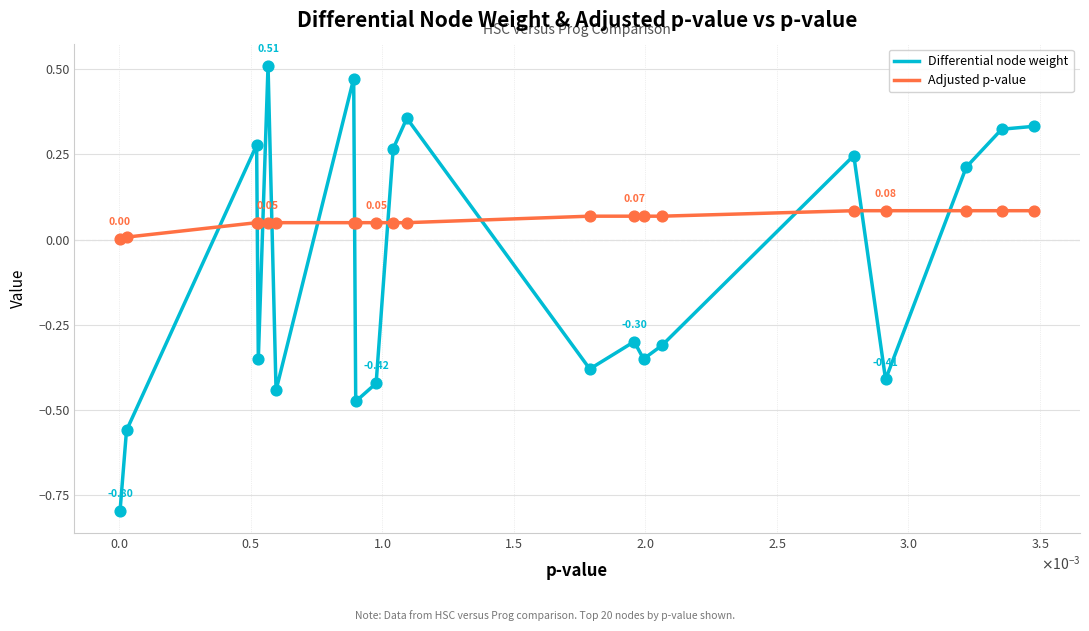

Which series has the largest total across all categories?

Adjusted p-value